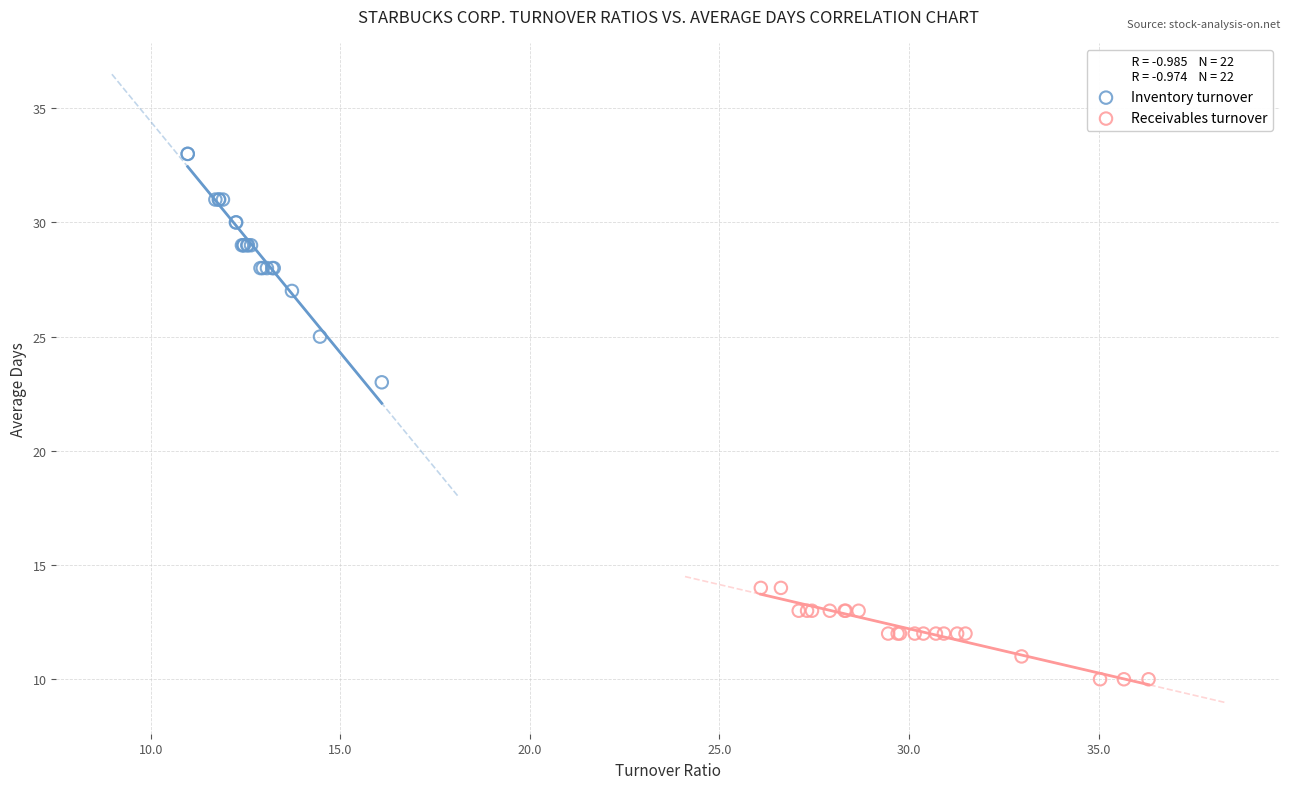

Which series has the largest Y range (max minus min)?

Inventory turnover